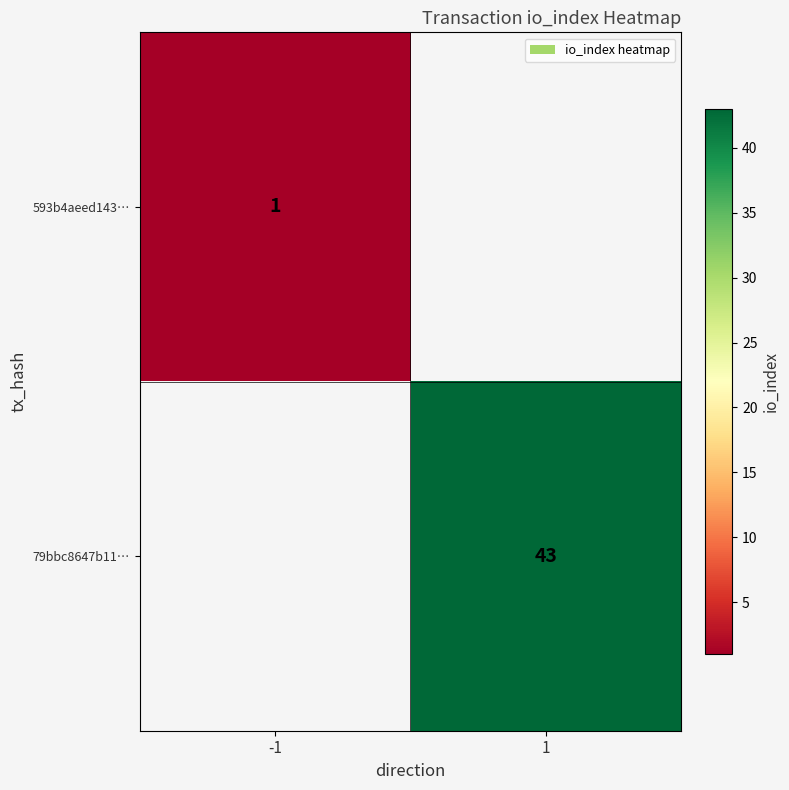

The value of 593b4aeed143… at -1 is 1. True or false?

True